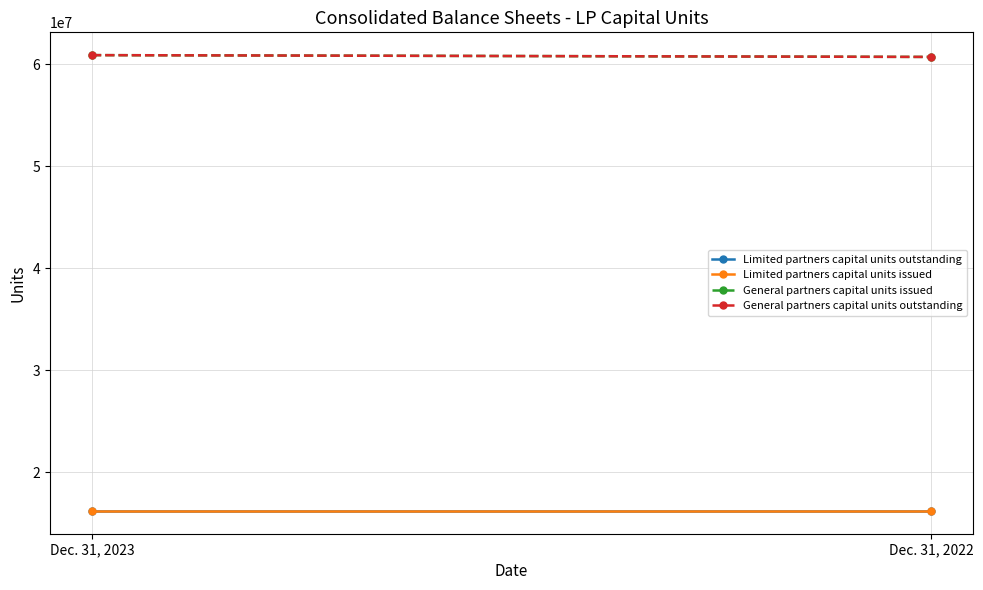

List the labels in order of General partners capital units issued value, largest first.

Dec. 31, 2023, Dec. 31, 2022